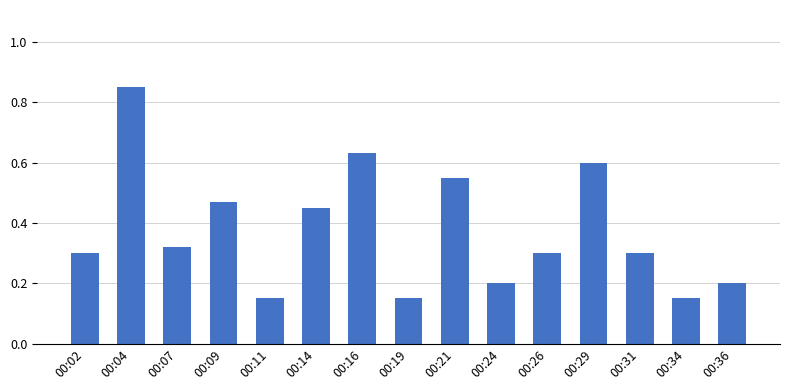

Between 00:26 and 00:34, which is larger?

00:26